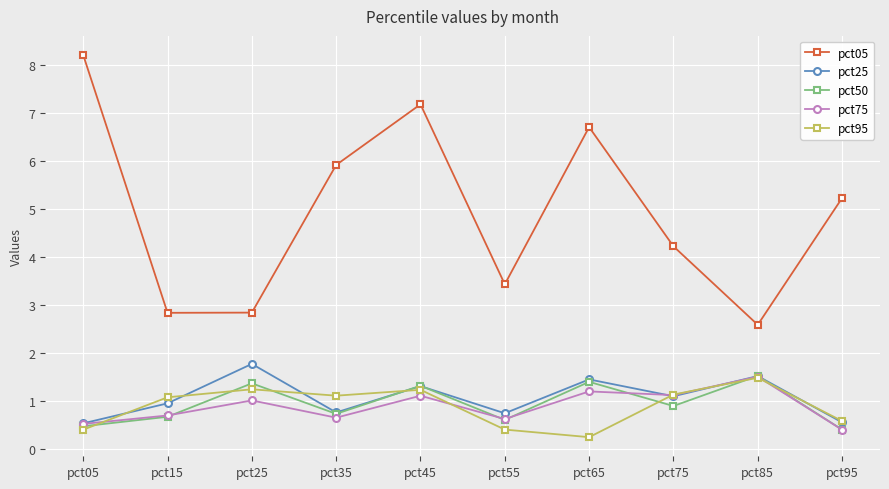

Which series has the widest spread of values?

pct05